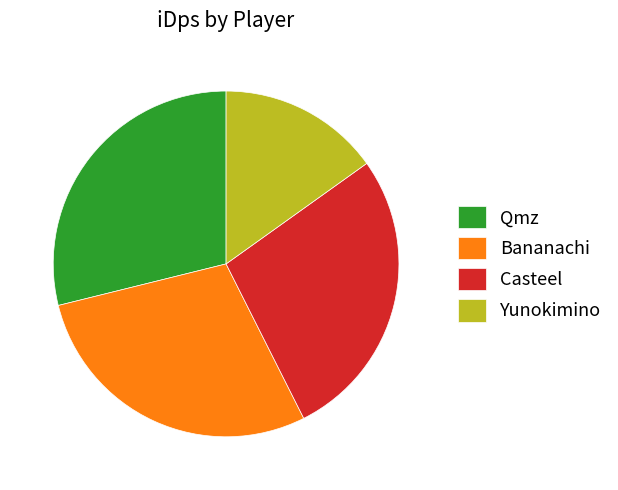

True or false: Qmz accounts for 29% of the total.

True